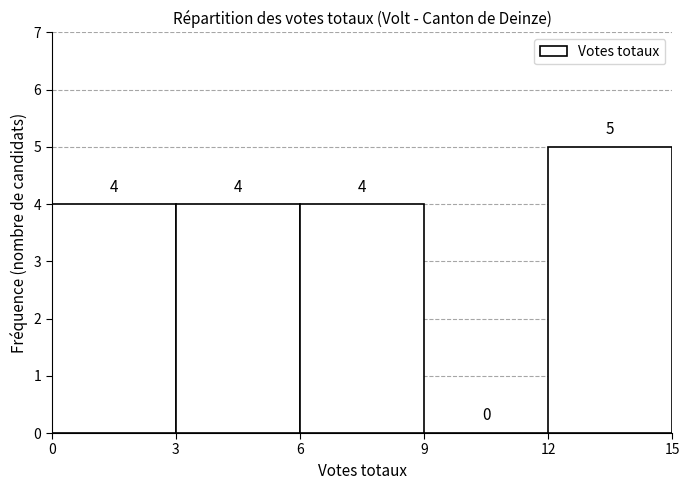

Over which range of the x-axis is the bar tallest?

12 to 15